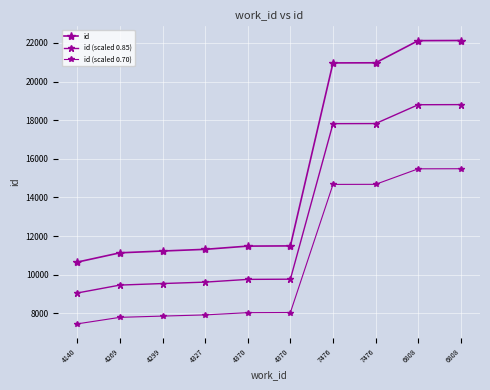

Between 4140 and 4370, which series saw the biggest shift?

id